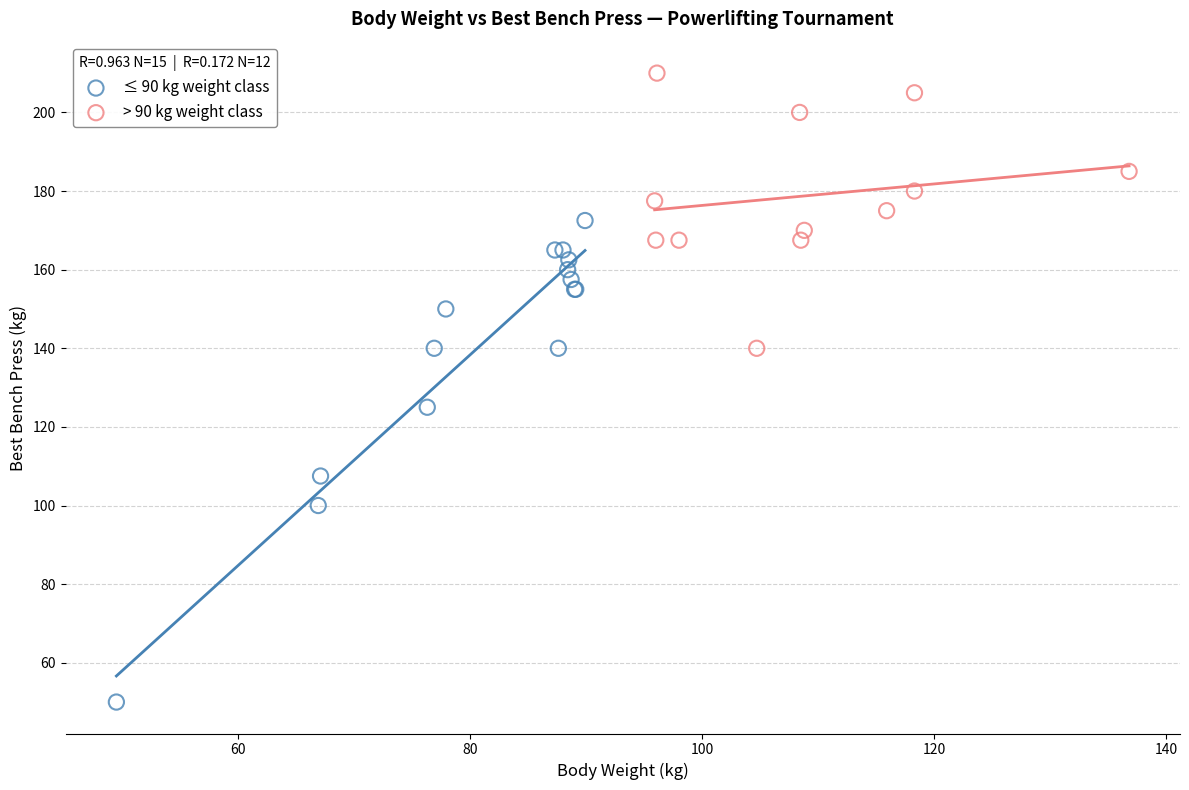

Which series reaches the maximum Y coordinate?

> 90 kg weight class